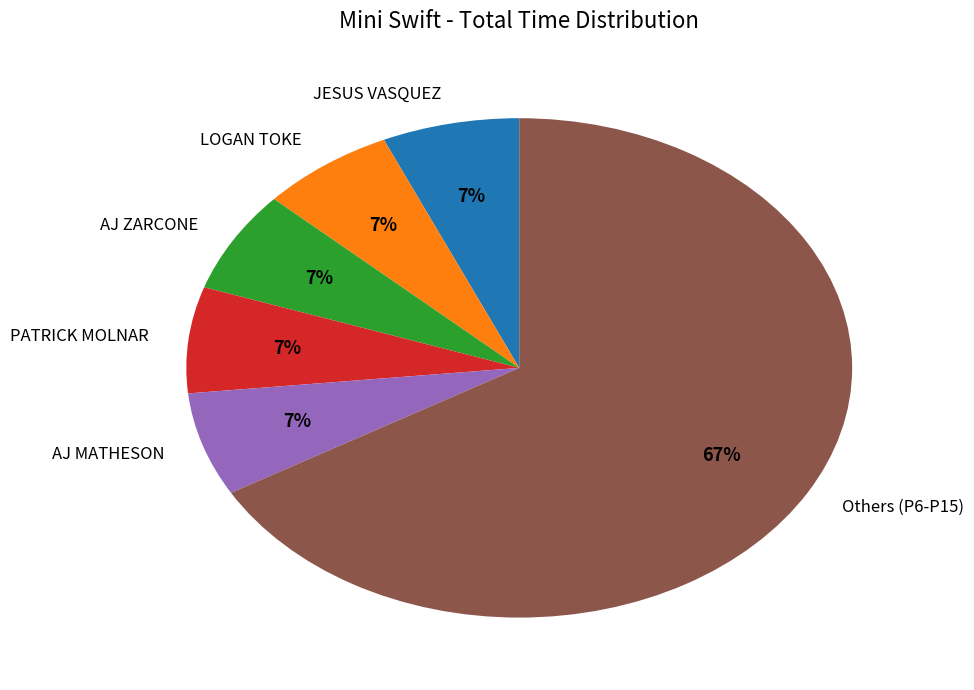

Is it true that Others (P6-P15) is 67% of the pie?

True